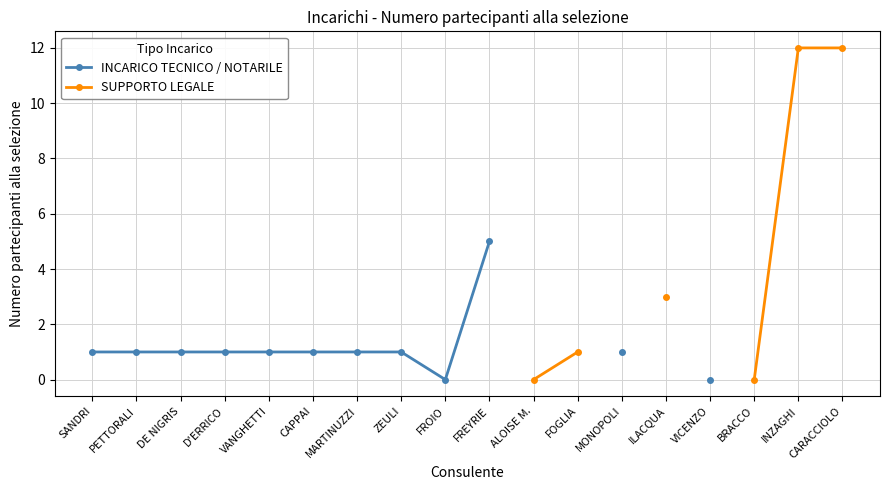

At how many categories does at least one series exceed 8?

2